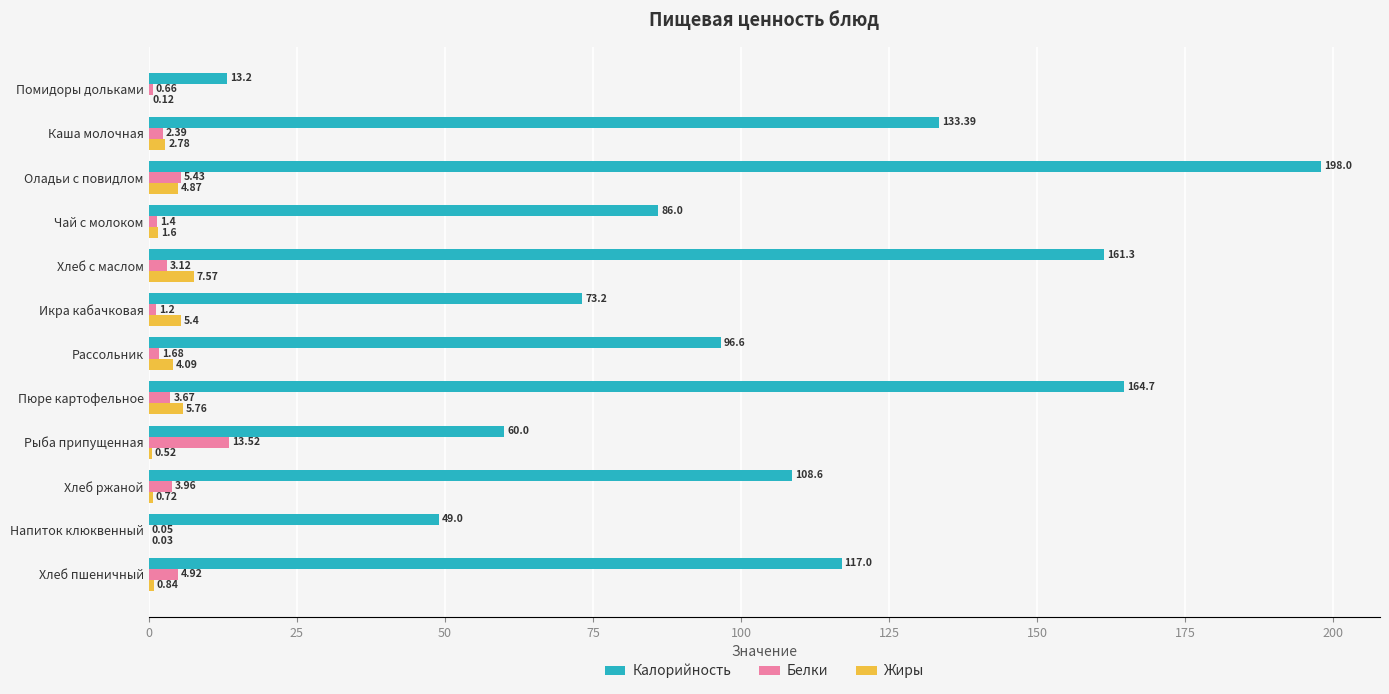

At which label is Белки closest to 6?

Оладьи с повидлом